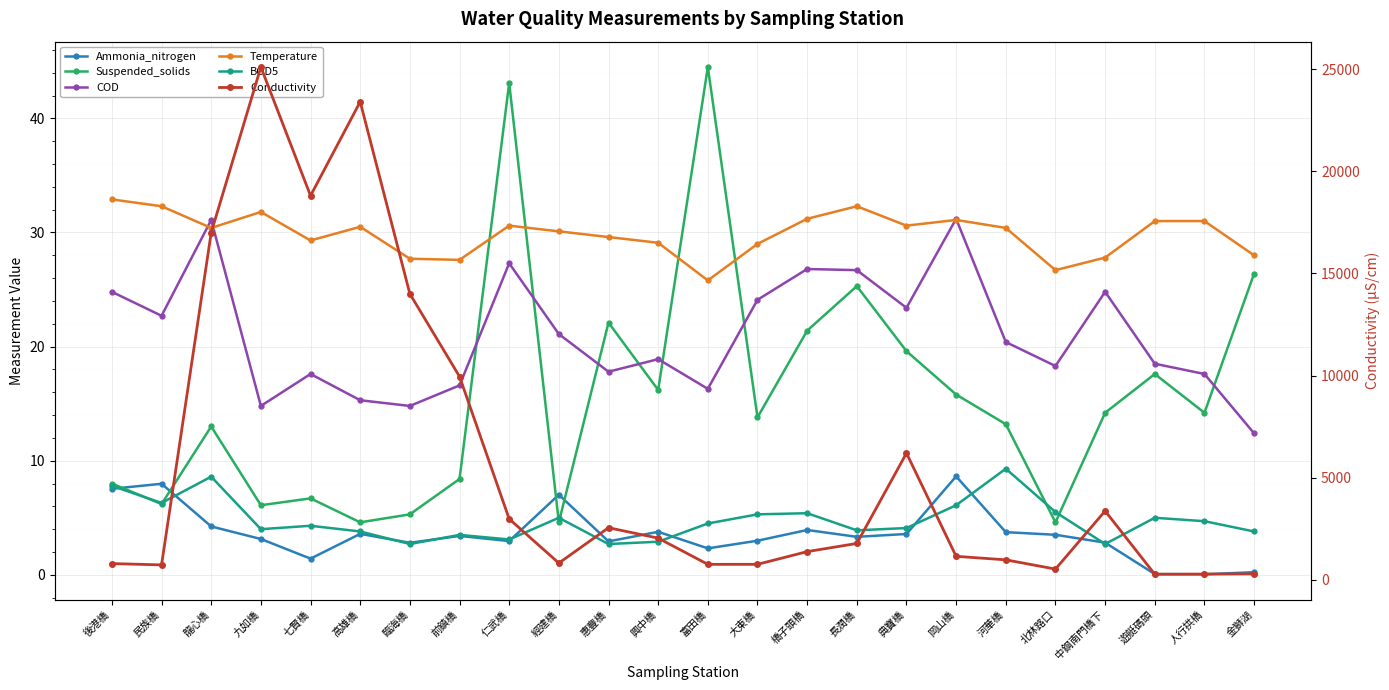

What is the sum of the Temperature values at 人行拱橋 and 典寶橋?

61.6